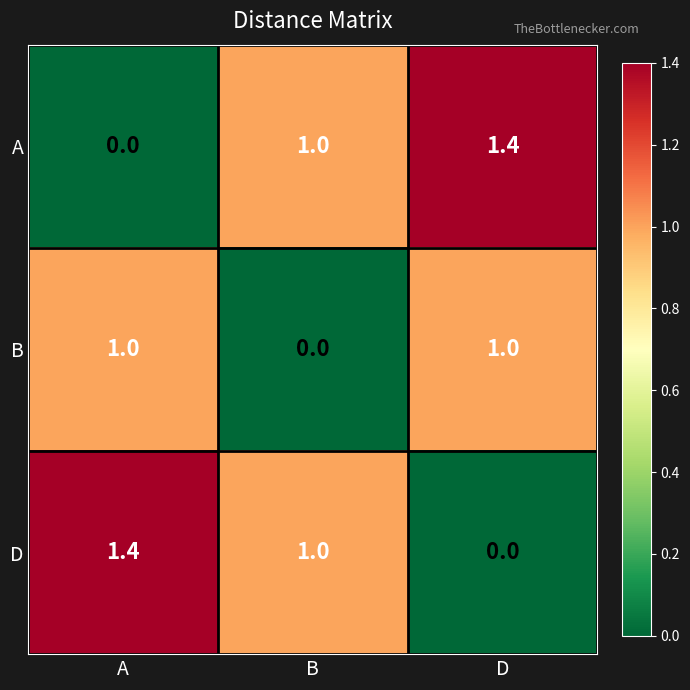

How many categories are shown in the chart?

3